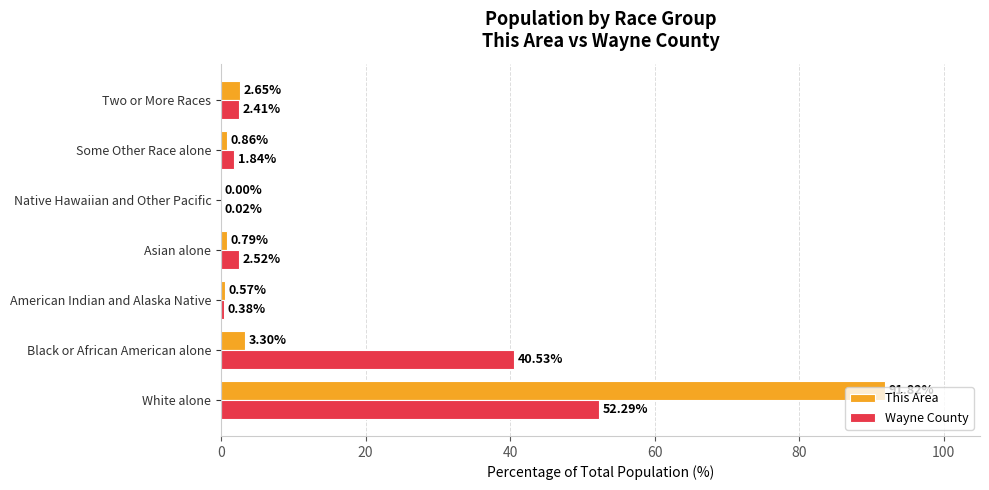

What are all the series names shown in the legend?

This Area, Wayne County